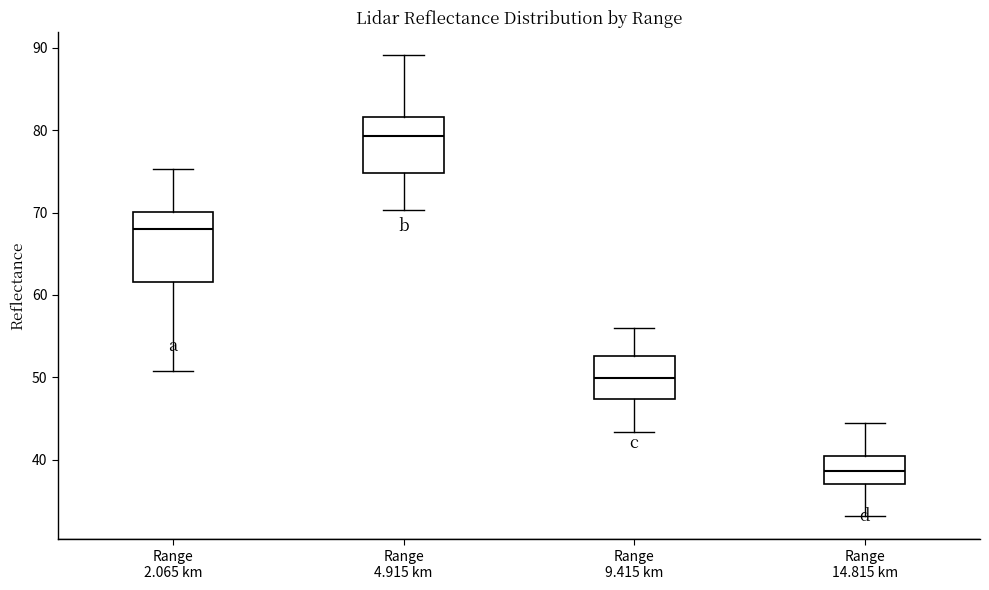

Which box has the lowest median line?

Range 14.815 km